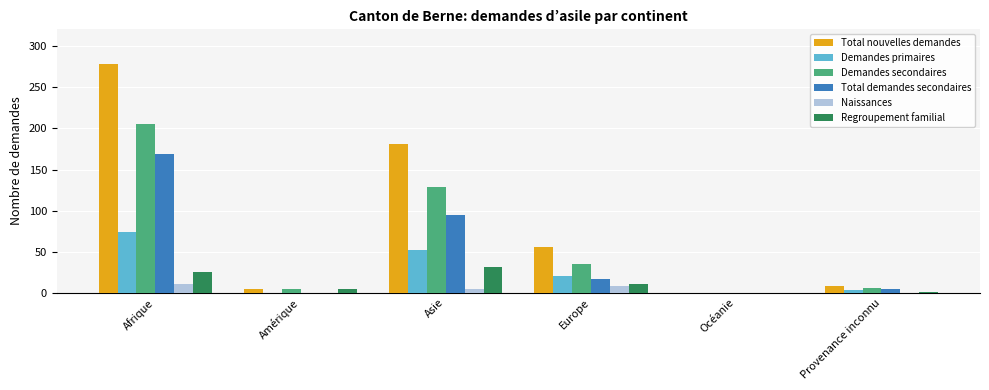

What is the difference between the Total nouvelles demandes values at Provenance inconnu and Amérique?

4